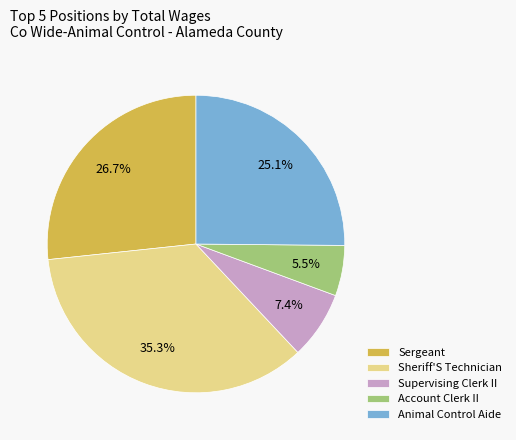

Combined, do Sergeant and Sheriff'S Technician account for over 50%?

Yes